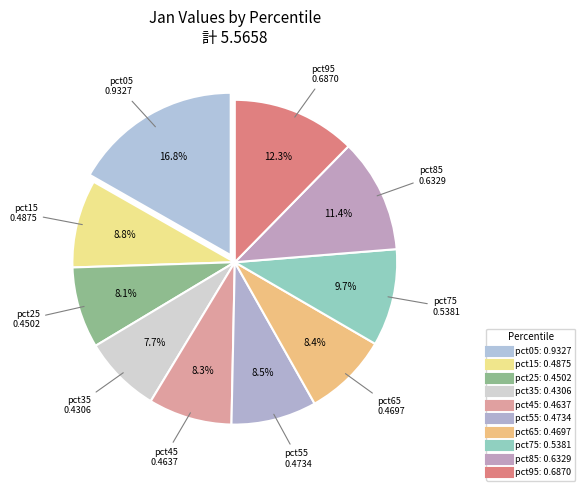

How many slices are in this pie chart?

10